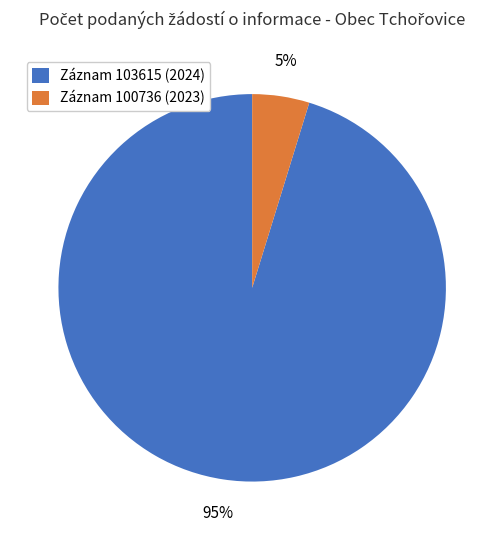

How many segments does this pie chart have?

2